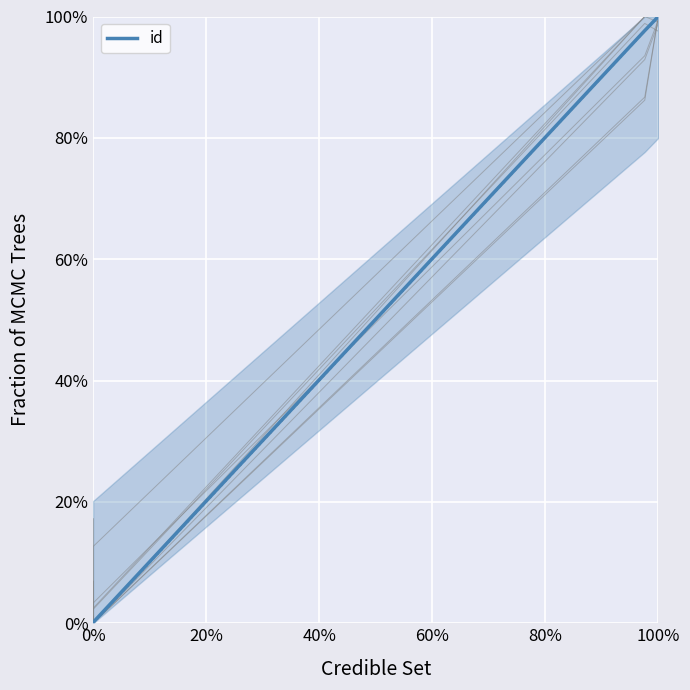

What is the average value?

0.4